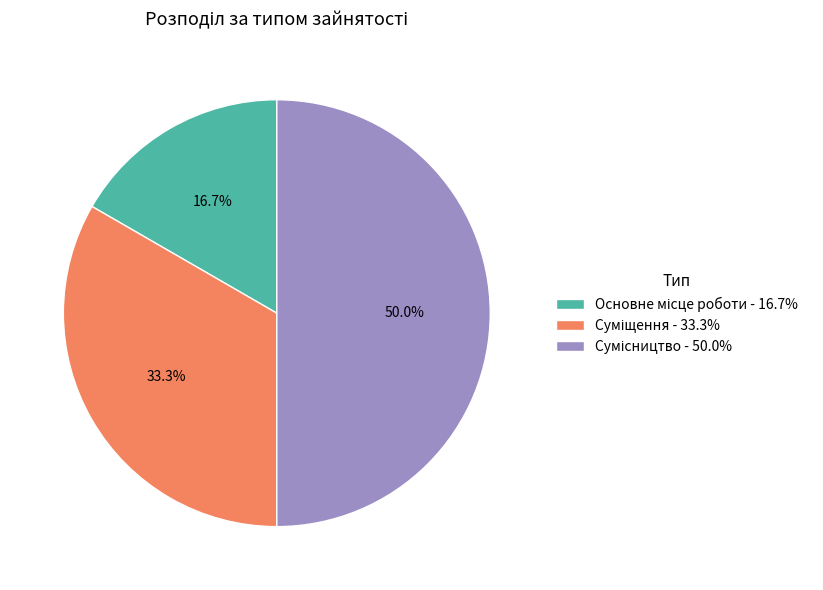

How many slices are in this pie chart?

3